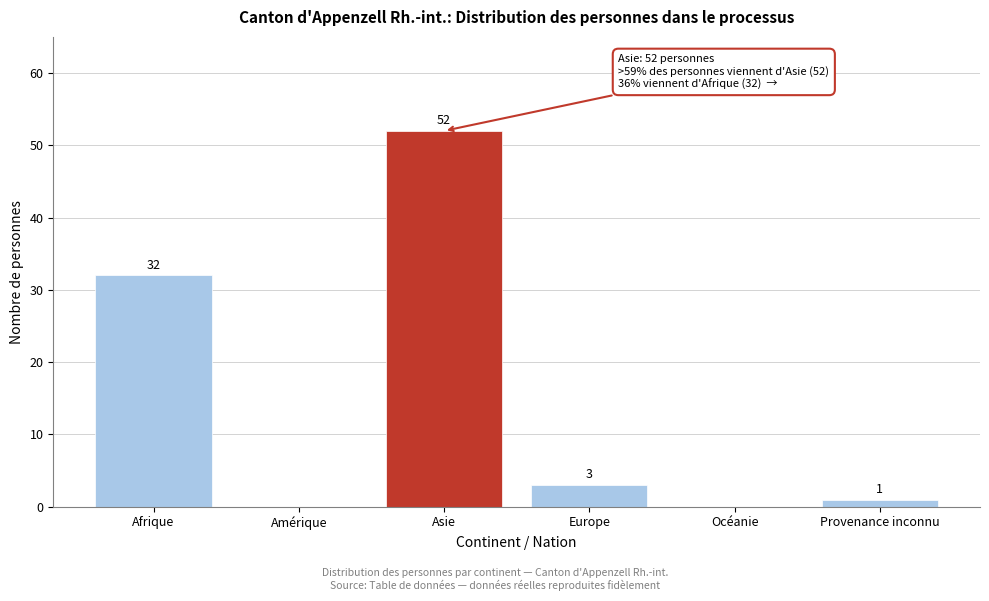

Reading left to right, extract all data points from this chart.

Afrique=32	Amérique=0	Asie=52	Europe=3	Océanie=0	Provenance inconnu=1